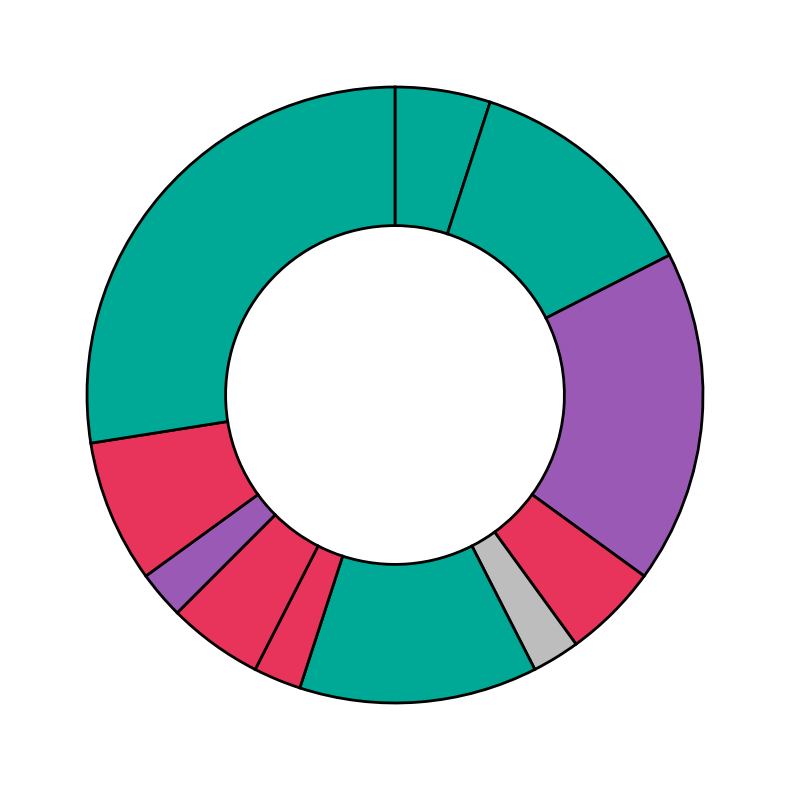

Count the number of slices in the pie.

11